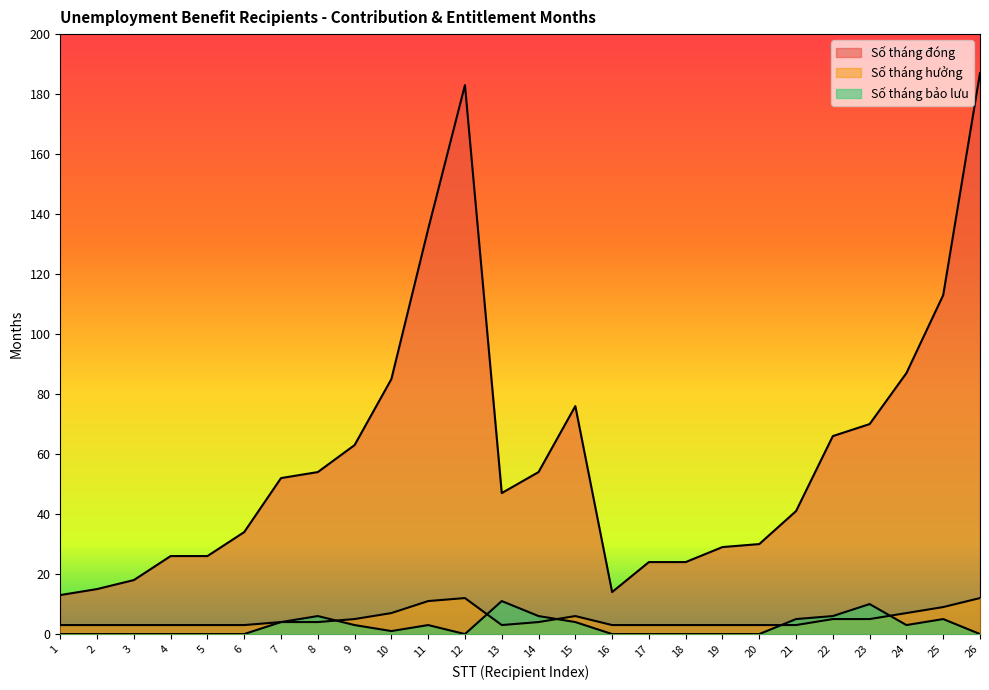

True or false: Số tháng hưởng and Số tháng đóng cross at least once.

False